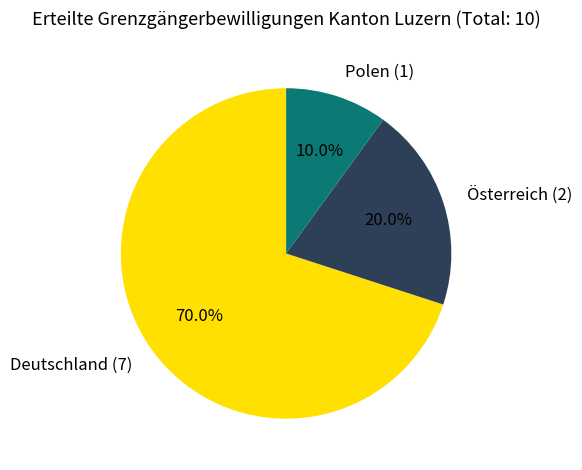

Which category has the biggest portion of the pie?

Deutschland